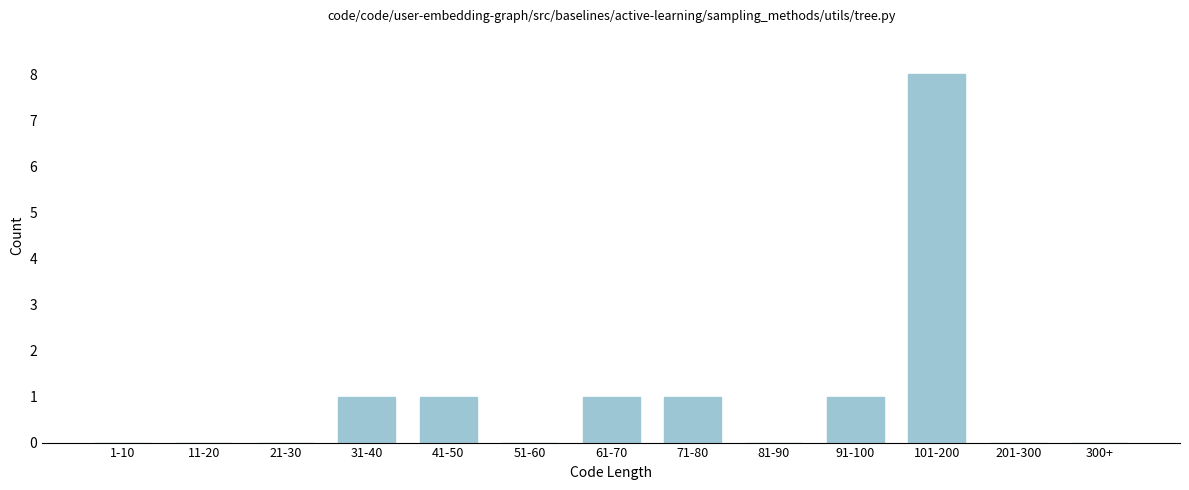

Reading left to right, list all the values displayed in this chart.

1-10=0	11-20=0	21-30=0	31-40=1	41-50=1	51-60=0	61-70=1	71-80=1	81-90=0	91-100=1	101-200=8	201-300=0	300+=0